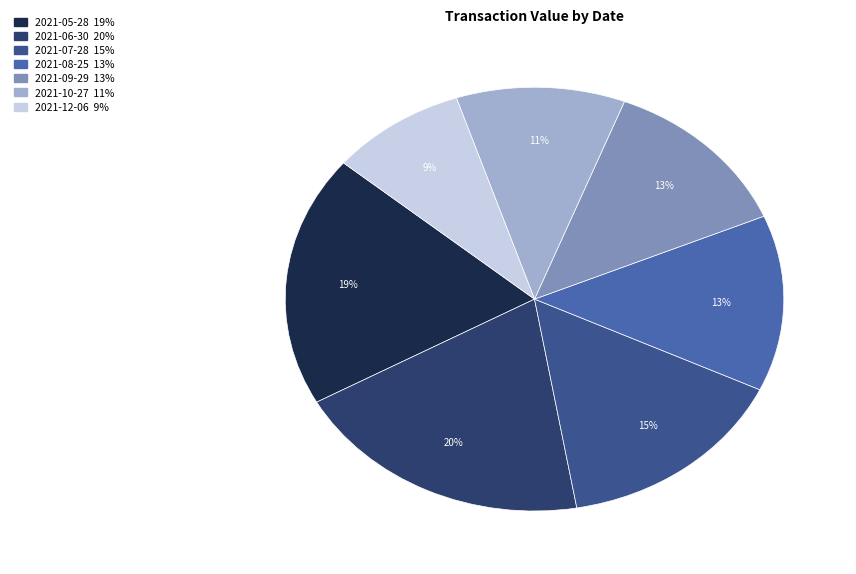

Is the sum of 2021-10-27 and 2021-12-06 greater than half?

No